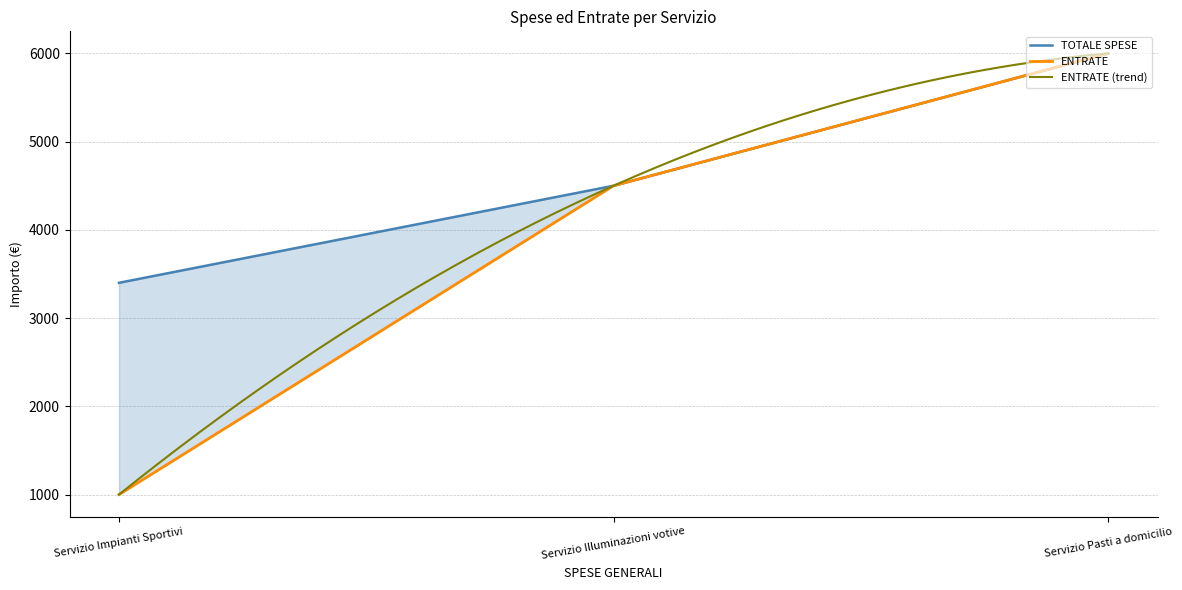

How many ENTRATE values are between 1000 and 6000?

3